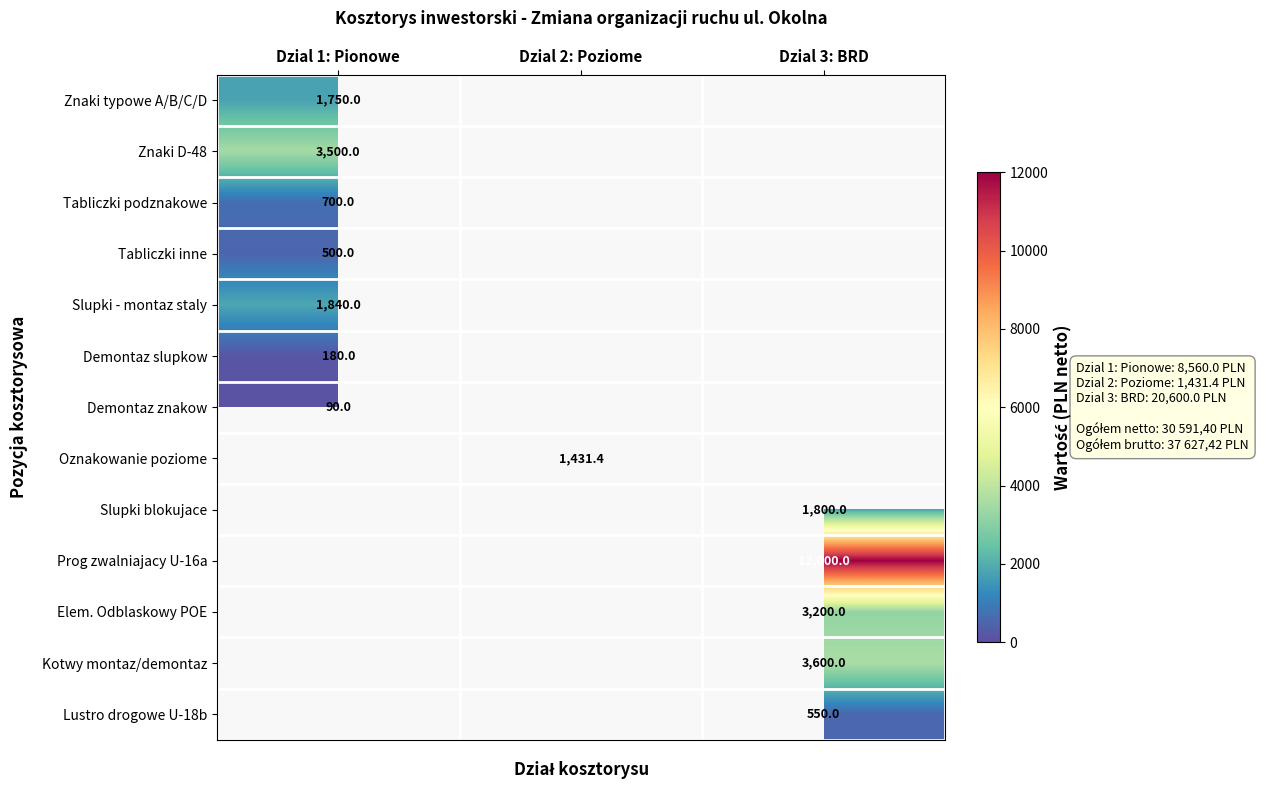

Between Dzial 2: Poziome and Dzial 3: BRD, which is larger?

Dzial 3: BRD